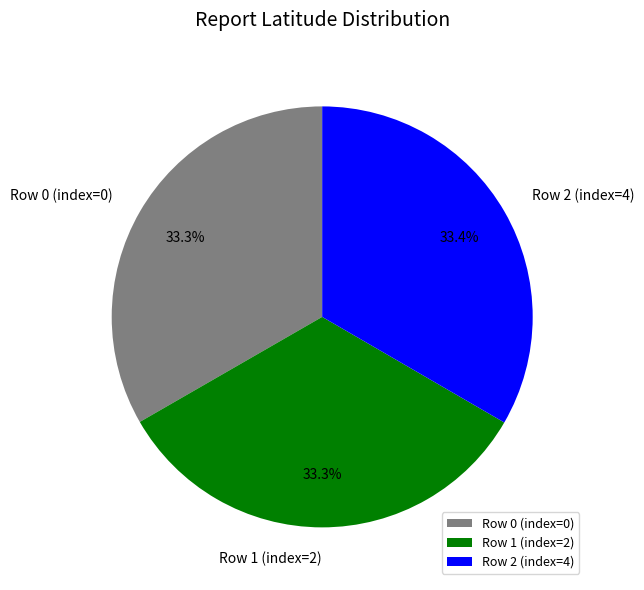

How many segments does this pie chart have?

3